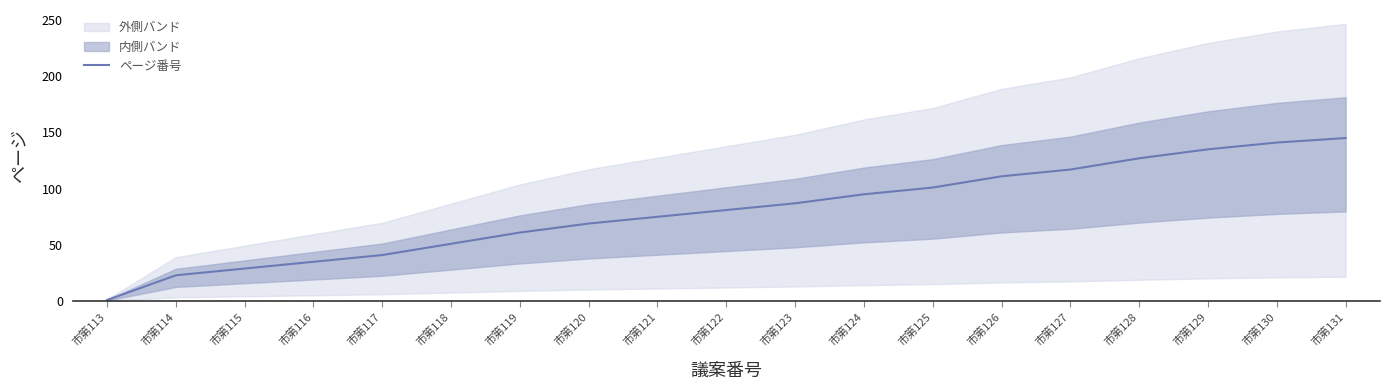

What is the value of the 5th point from the left?

41